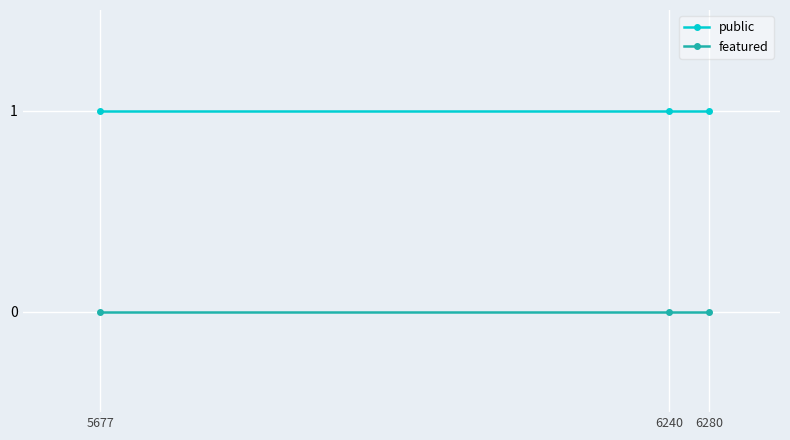

List the series in order of their peak value, highest first.

public, featured